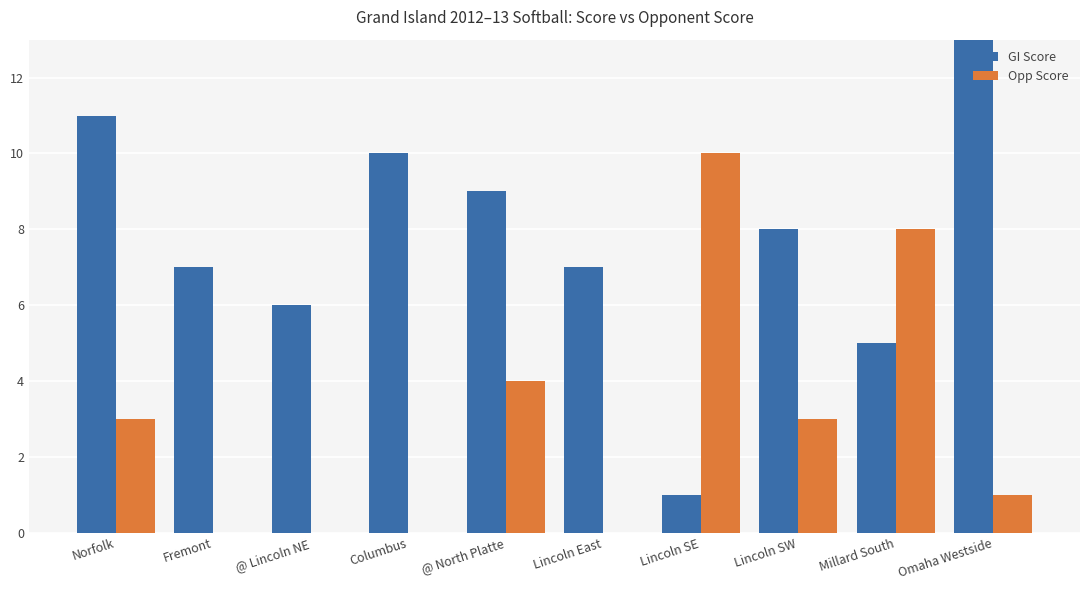

Reading left to right, transcribe all the data shown in this chart.

GI Score: Norfolk=11	Fremont=7	@ Lincoln NE=6	Columbus=10	@ North Platte=9	Lincoln East=7	Lincoln SE=1	Lincoln SW=8	Millard South=5	Omaha Westside=13
Opp Score: Norfolk=3	Fremont=0	@ Lincoln NE=0	Columbus=0	@ North Platte=4	Lincoln East=0	Lincoln SE=10	Lincoln SW=3	Millard South=8	Omaha Westside=1